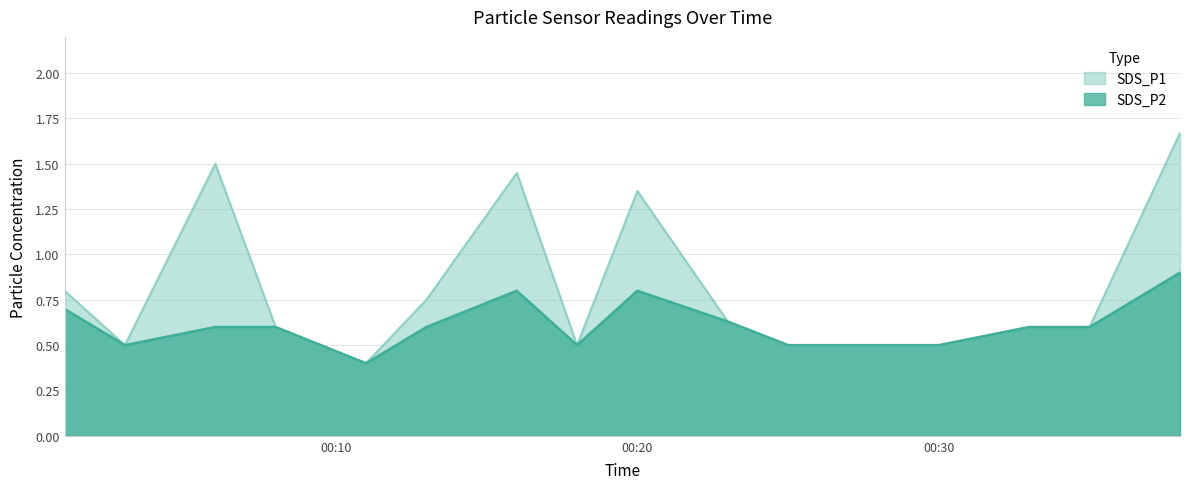

Which category has the lowest value in the SDS_P2 series?

2023/05/07 00:11